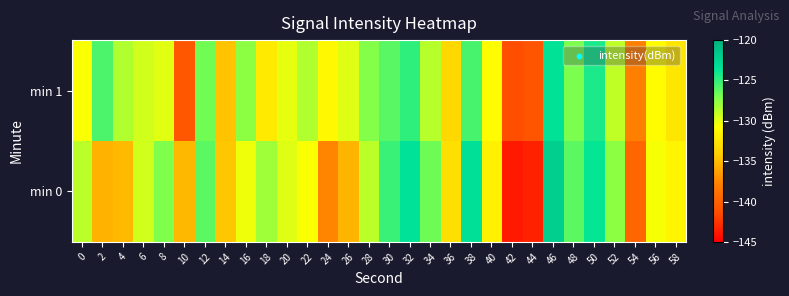

What is the greatest value displayed?

-122.1